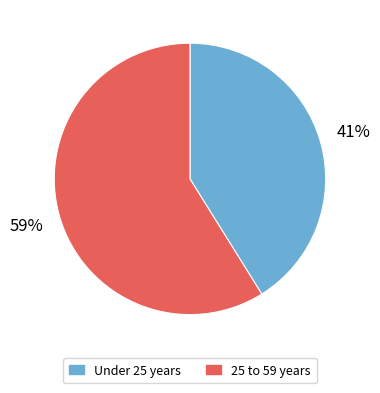

To the nearest percent, what is the difference between the largest and smallest slice percentages?

18%